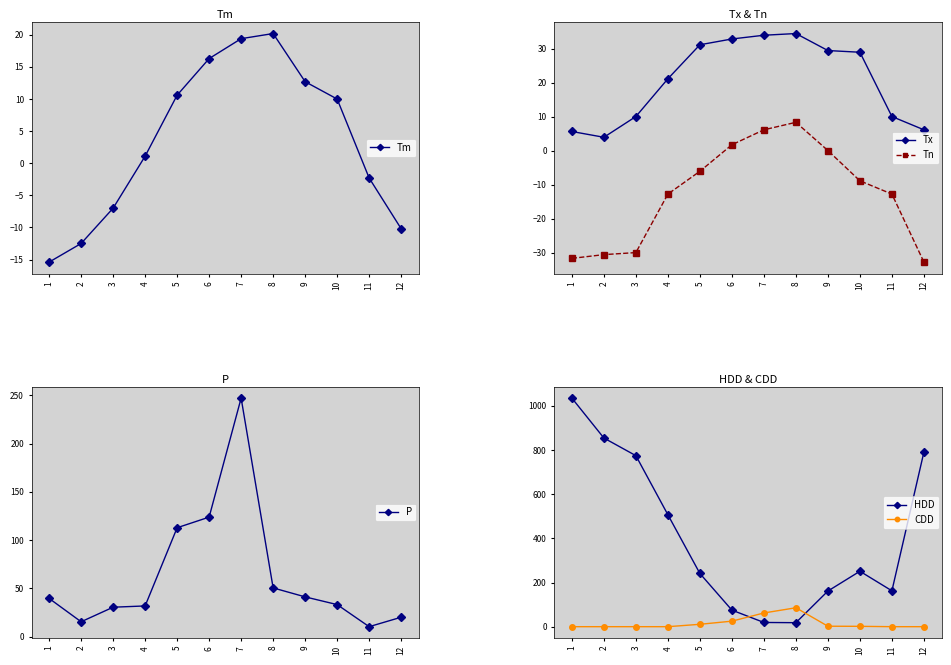

How many data points in Tm are above 10?

5